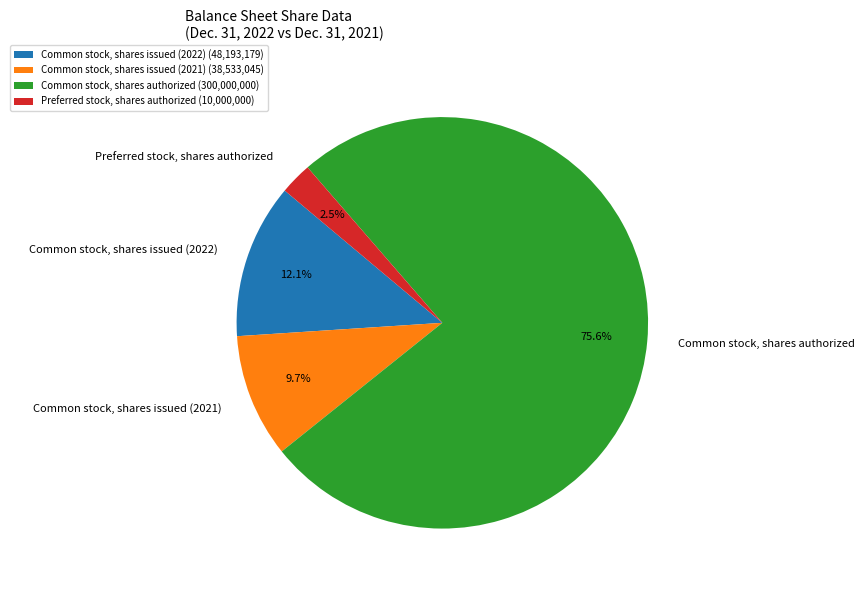

Is Common stock, shares authorized the majority of the pie?

Yes